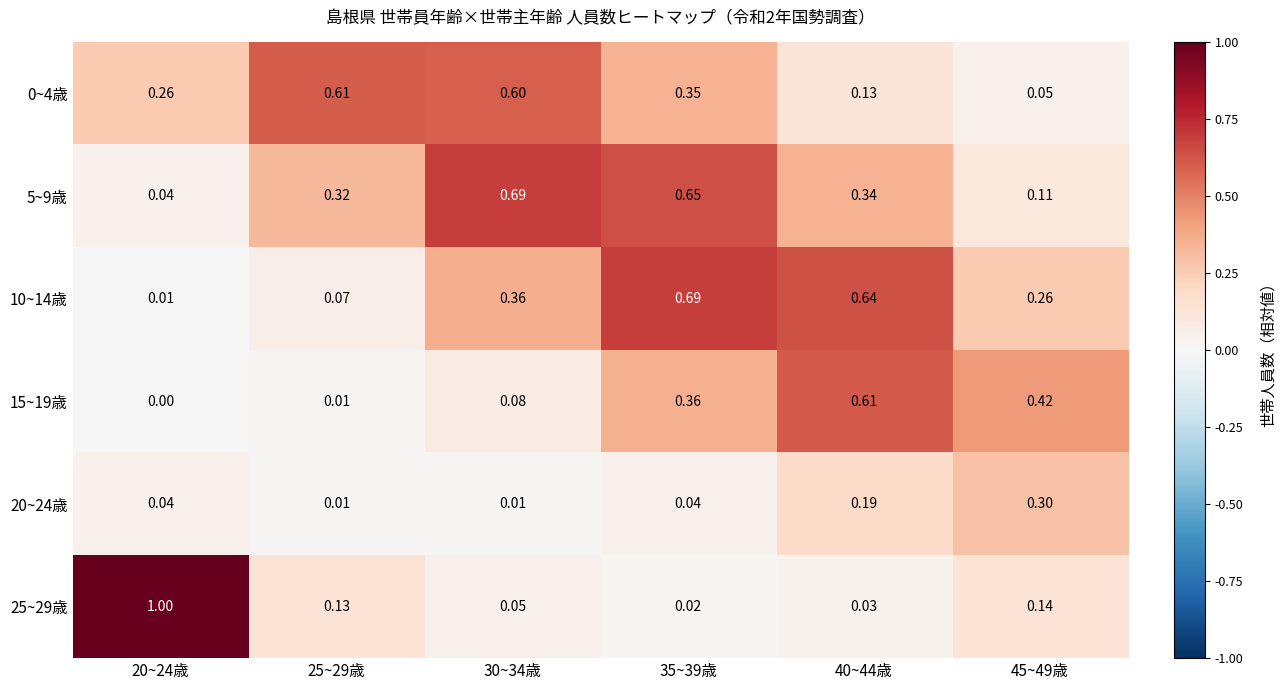

How many categories are shown in the chart?

6